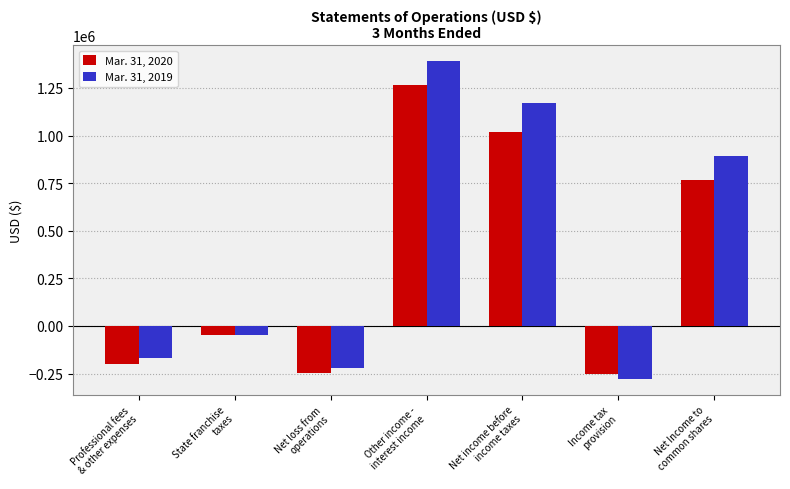

What is the minimum value shown in the chart?

-278256